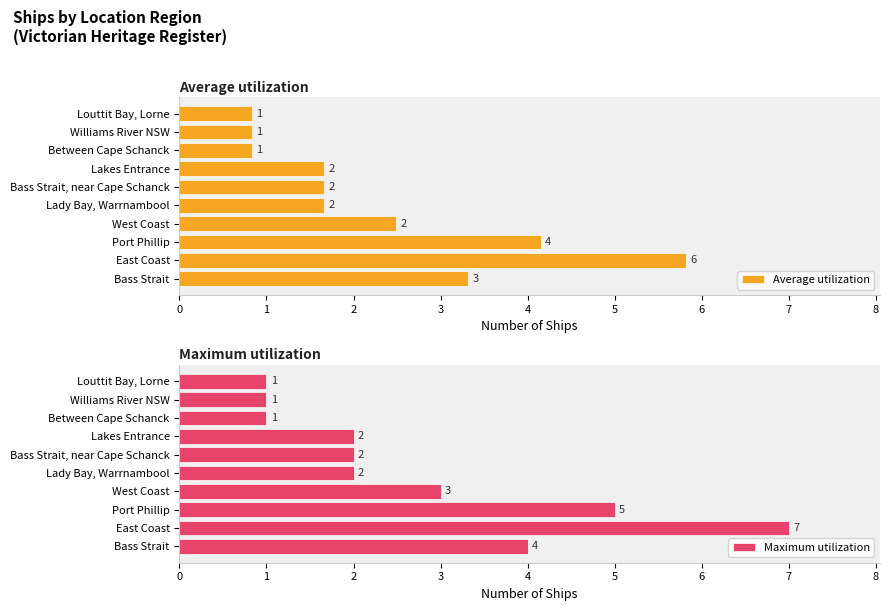

The Maximum utilization series shows 2 at Williams River NSW. True or false?

False